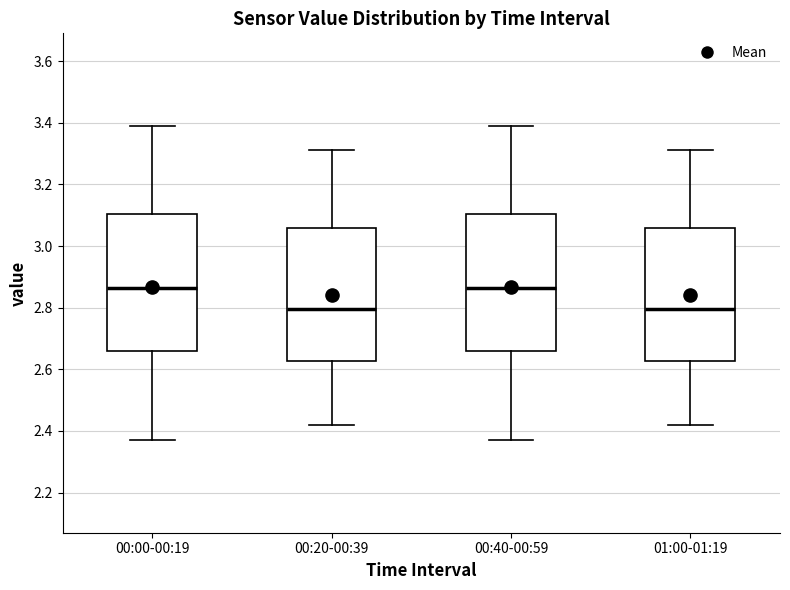

Where does the upper whisker of the box for 01:00-01:19 end on the y-axis? The values are not printed on the chart, so give them approximately, as read against the axis.

3.32